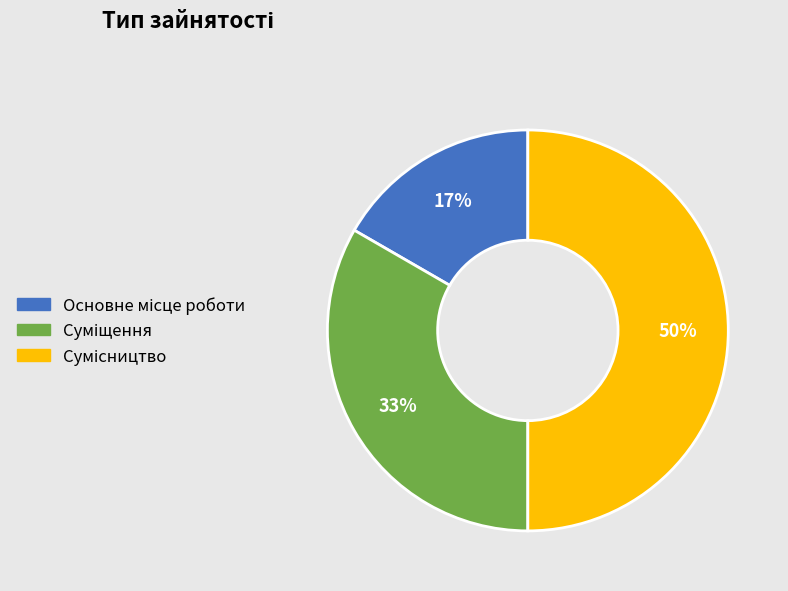

To the nearest percent, what is the average slice percentage?

33%